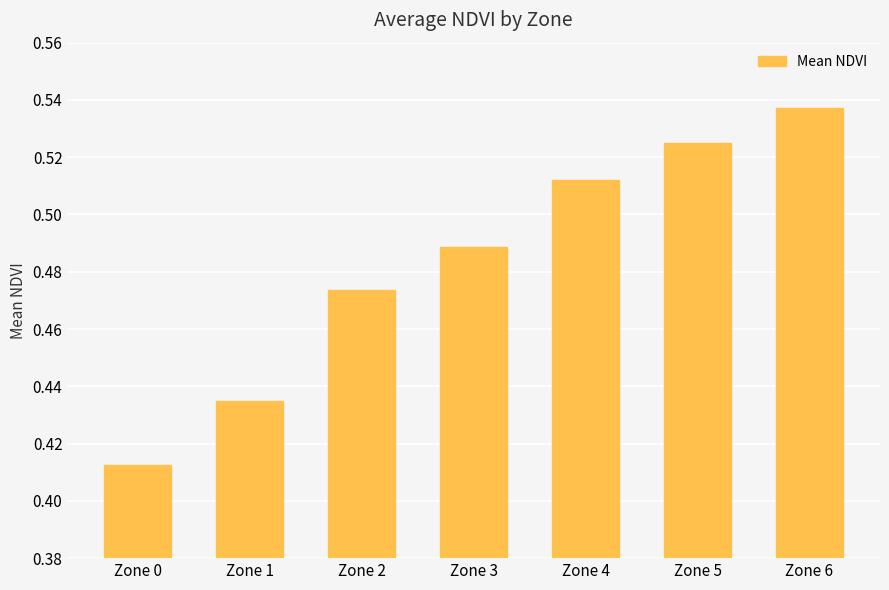

The chart shows a value of 0.2 at Zone 6. True or false?

False